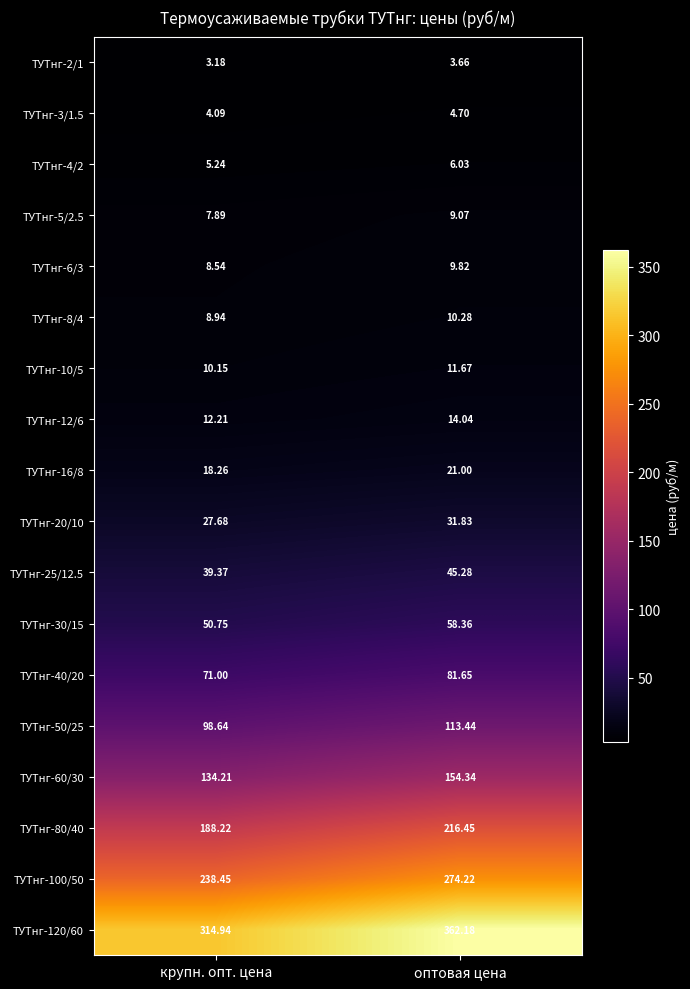

How many data points in ТУТнг-100/50 are above 274?

1